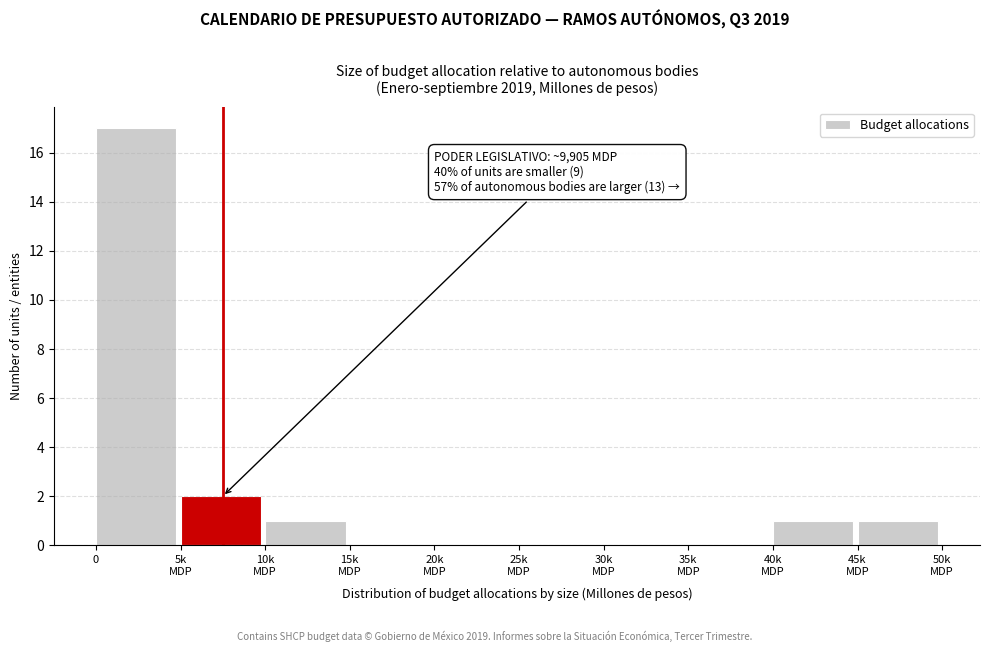

What is the sum of all values?

22